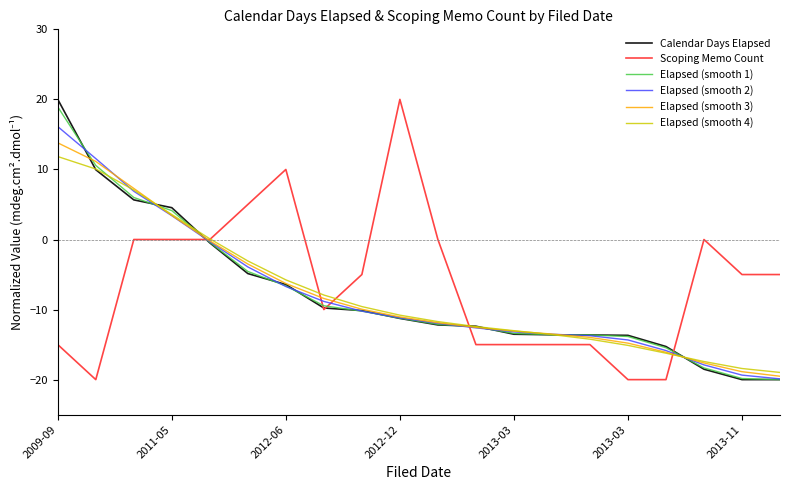

What is the maximum value for Elapsed (smooth 4)?

11.8